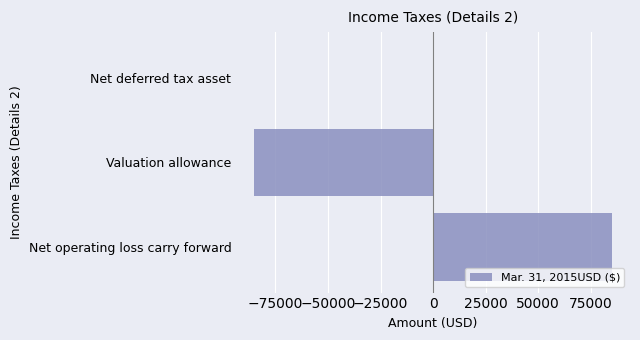

What is the maximum value shown in the chart?

85119